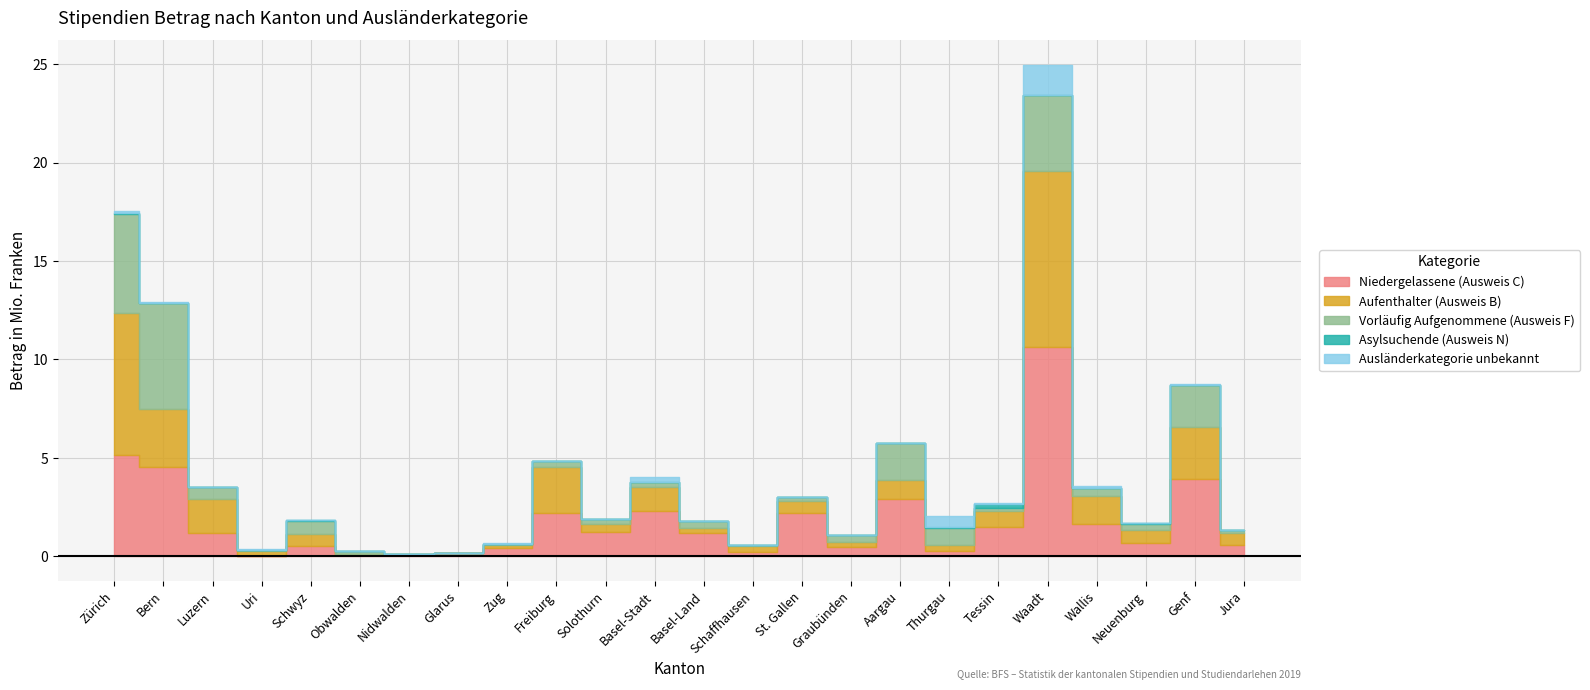

Is it true that Asylsuchende (Ausweis N) equals 228888 at Tessin?

True